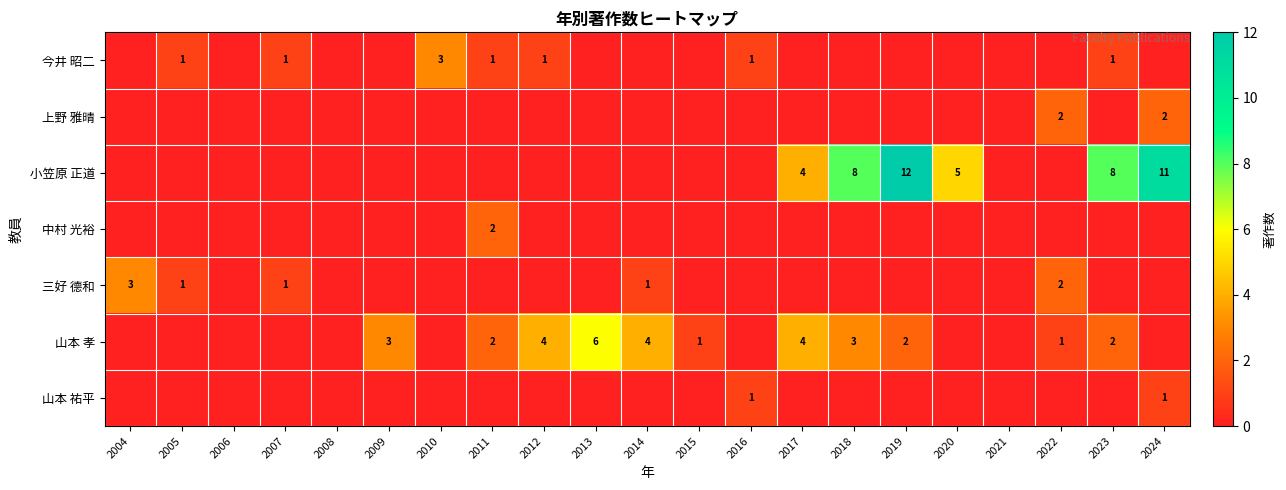

What is the greatest value displayed?

12